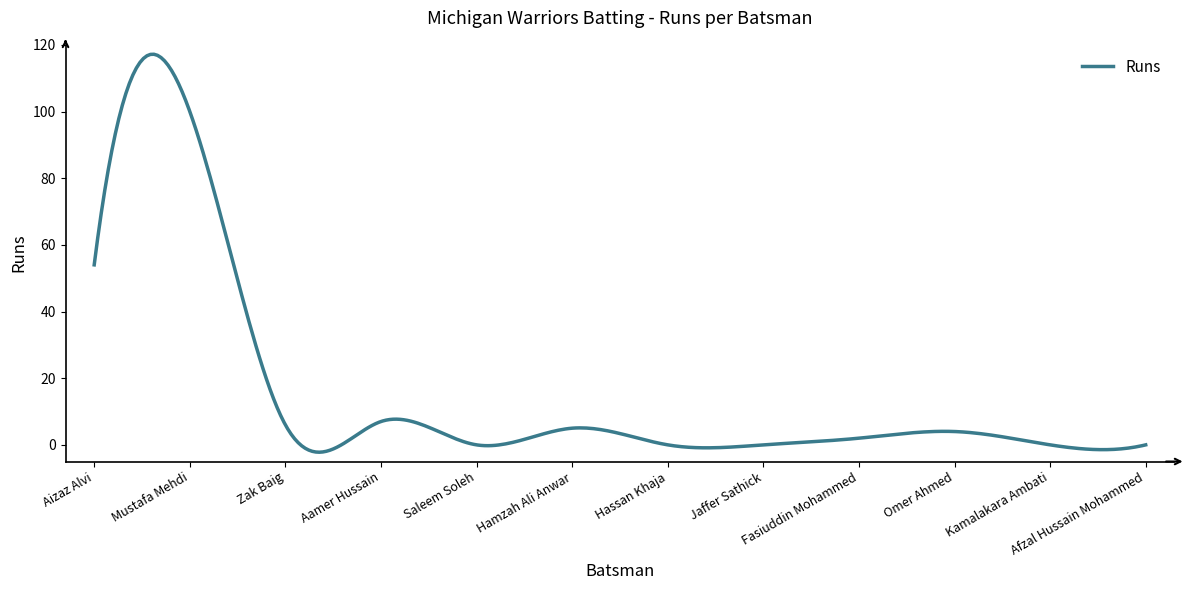

What is the difference between the maximum and minimum values?

119.4